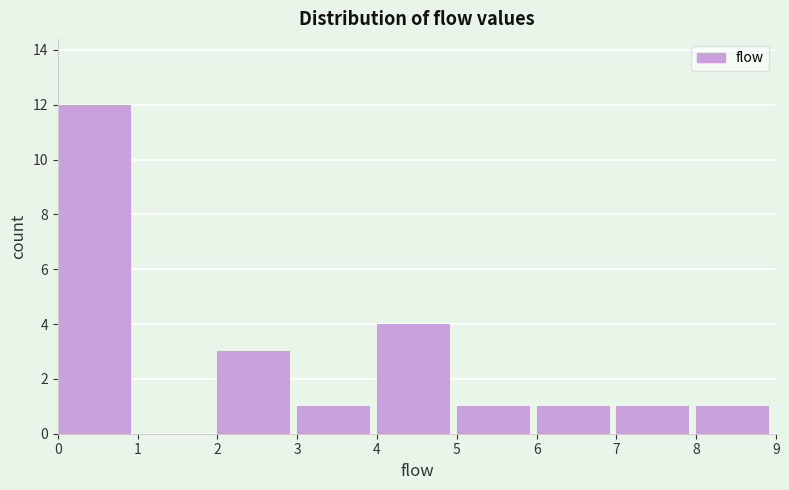

How tall is the bar that spans 2 to 3 on the x-axis? The values are not printed on the chart, so give them approximately, as read against the axis.

3